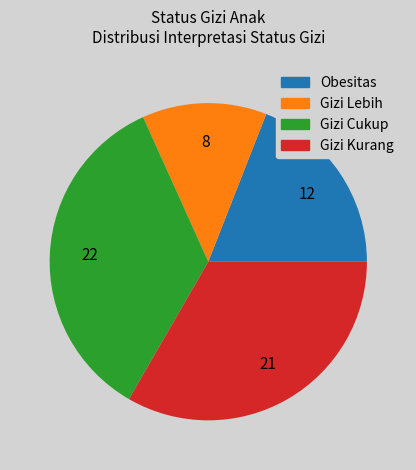

Is there any slice that represents more than half of the pie?

No